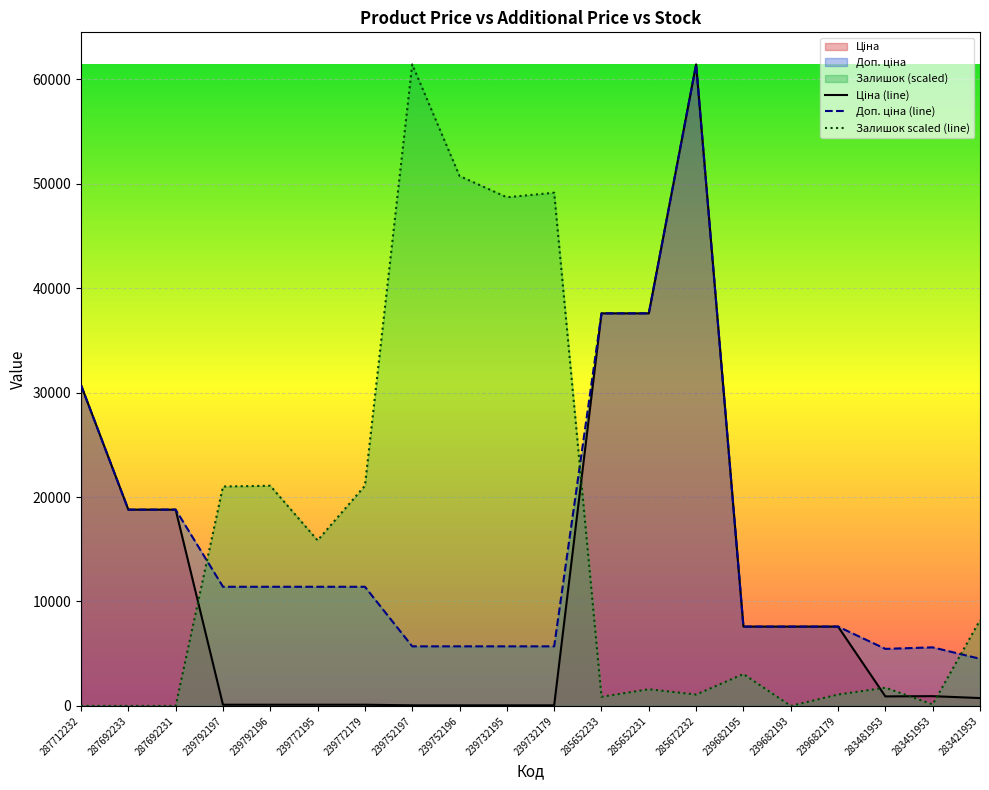

How many lines are shown in the chart?

3